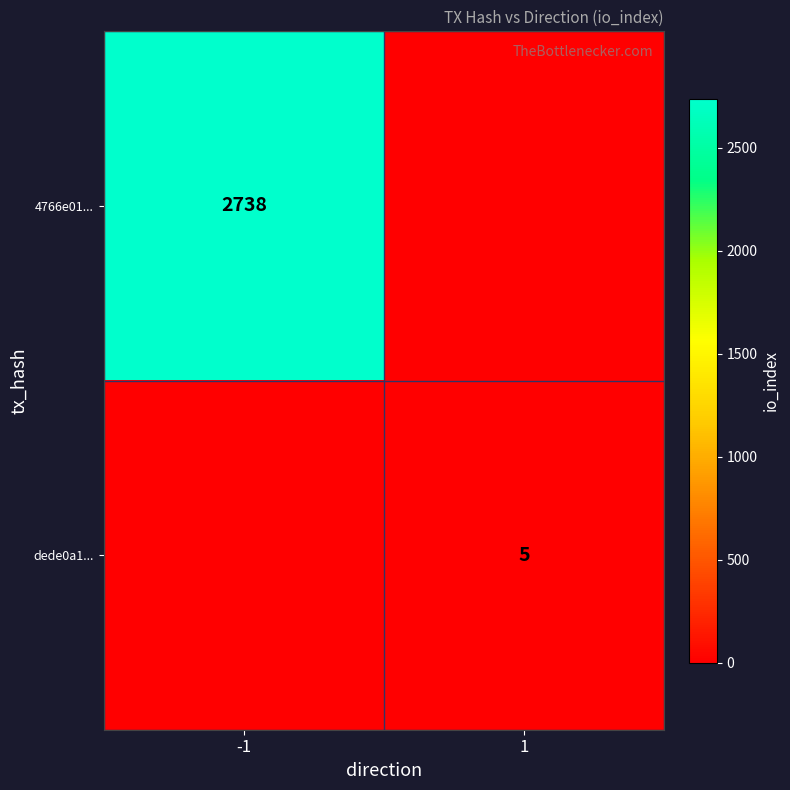

The dede0a1... series shows 5 at 1. True or false?

True